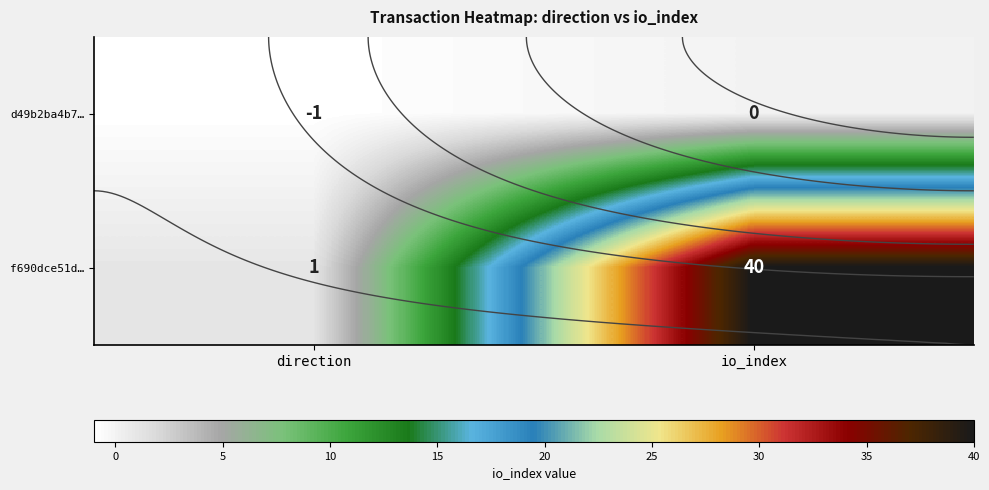

What is the difference between the maximum and minimum values in the f690dce51d… series?

39